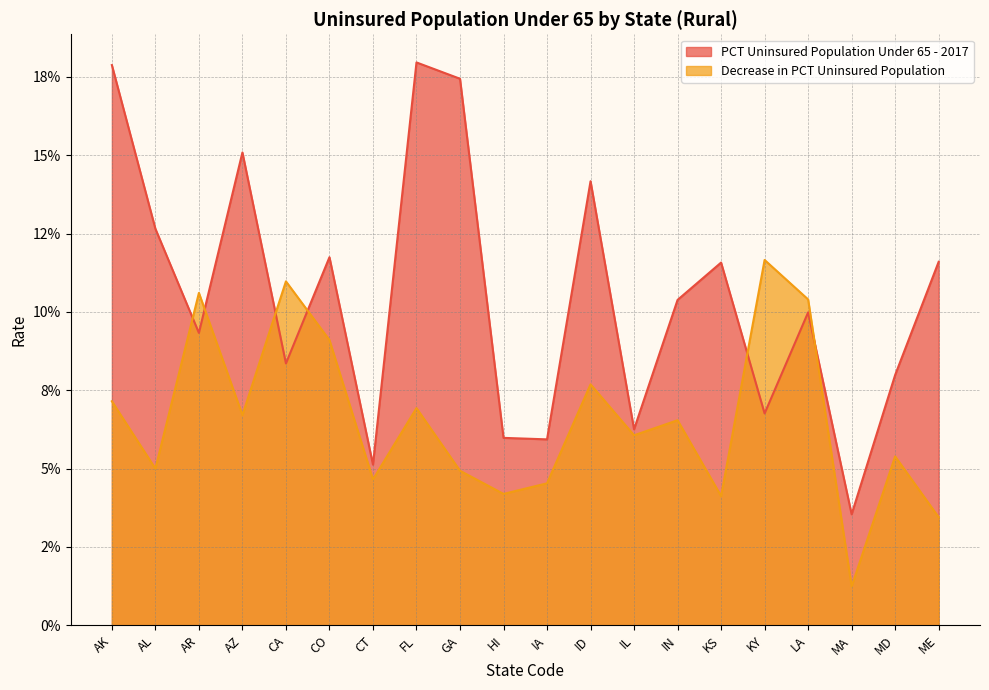

Is it true that PCT Uninsured Population Under 65 - 2017 equals 0.0 at MA?

False